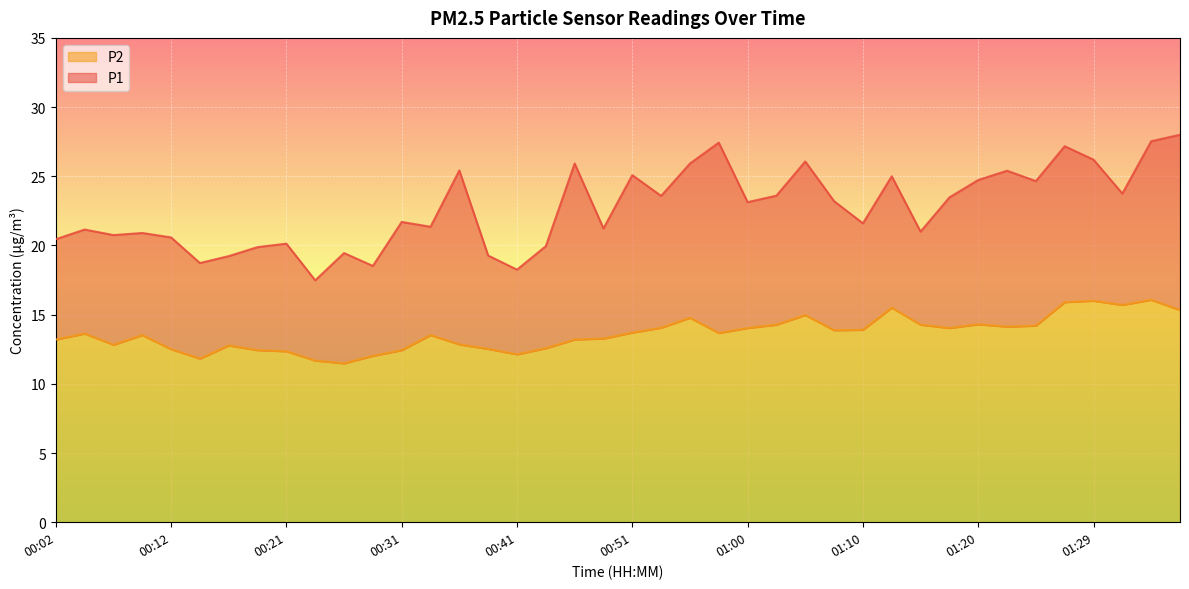

Which has a higher value, 00:12 or 01:00?

01:00